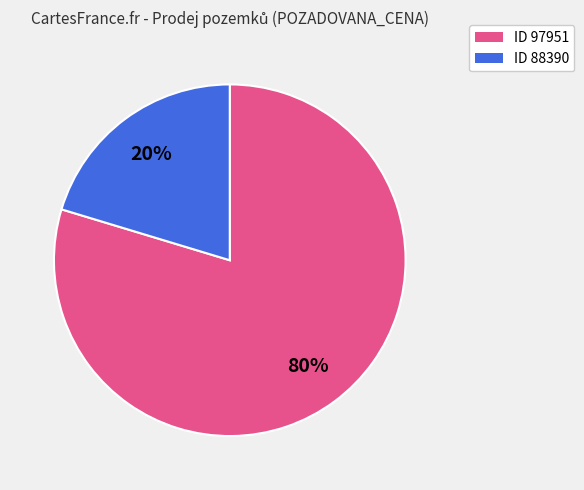

How many slices are in this pie chart?

2